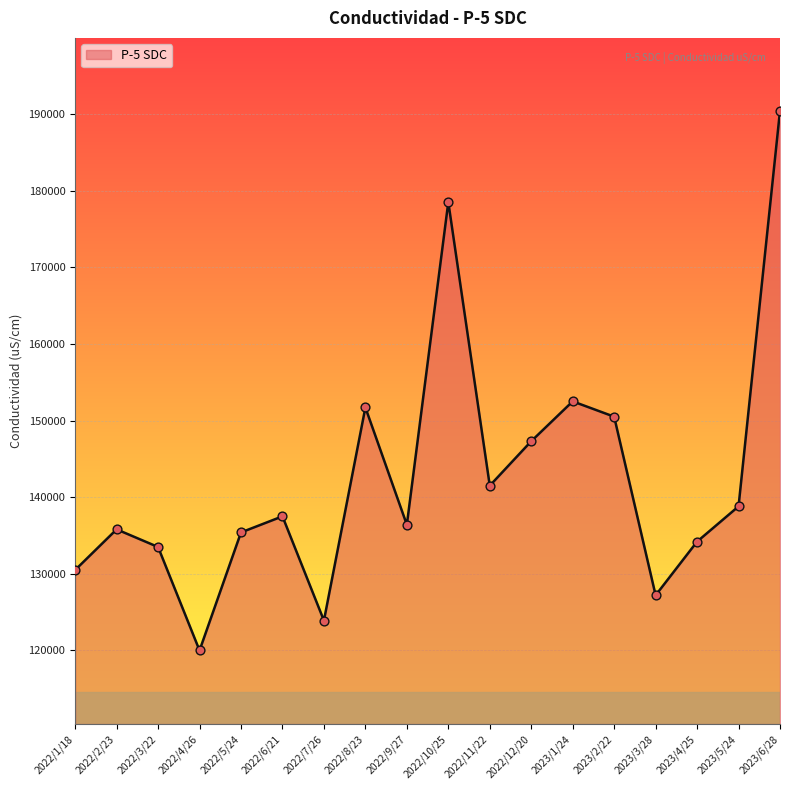

What is the change in value from 2022/4/26 to 2023/5/24?

+18800